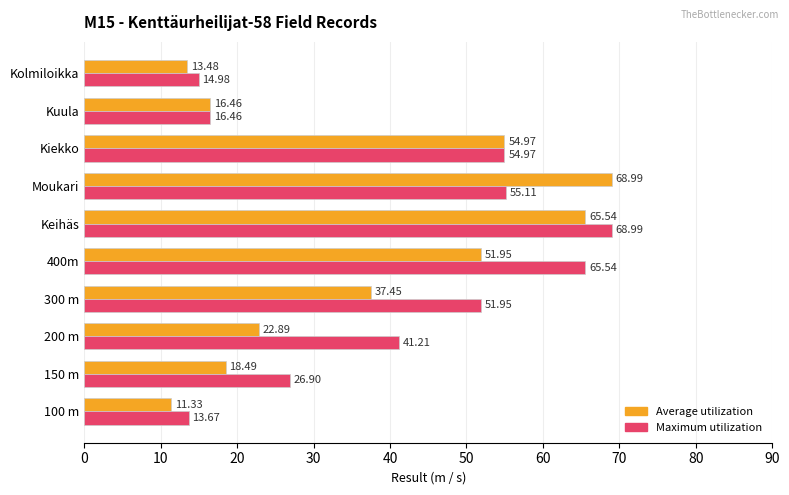

At how many categories does at least one series exceed 11?

10